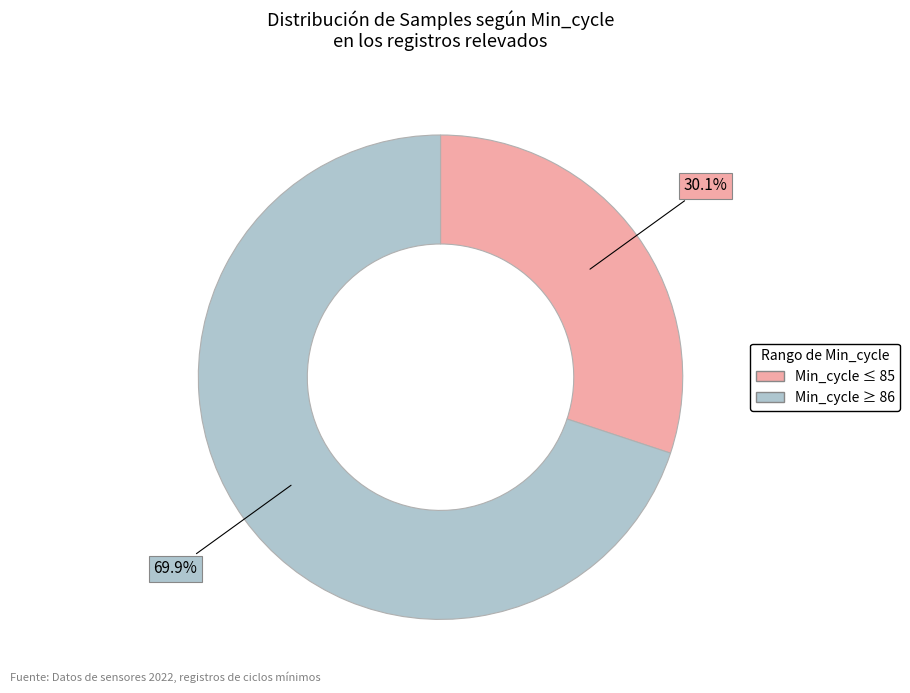

Count the number of slices in the pie.

2